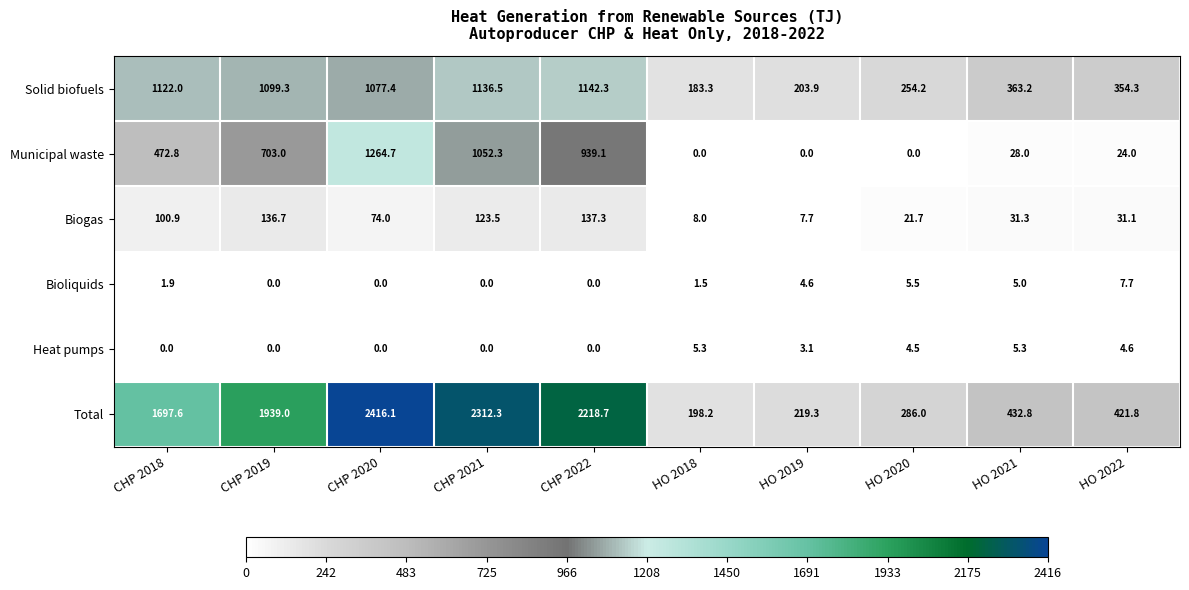

Is it true that Bioliquids equals 2.1 at HO 2022?

False